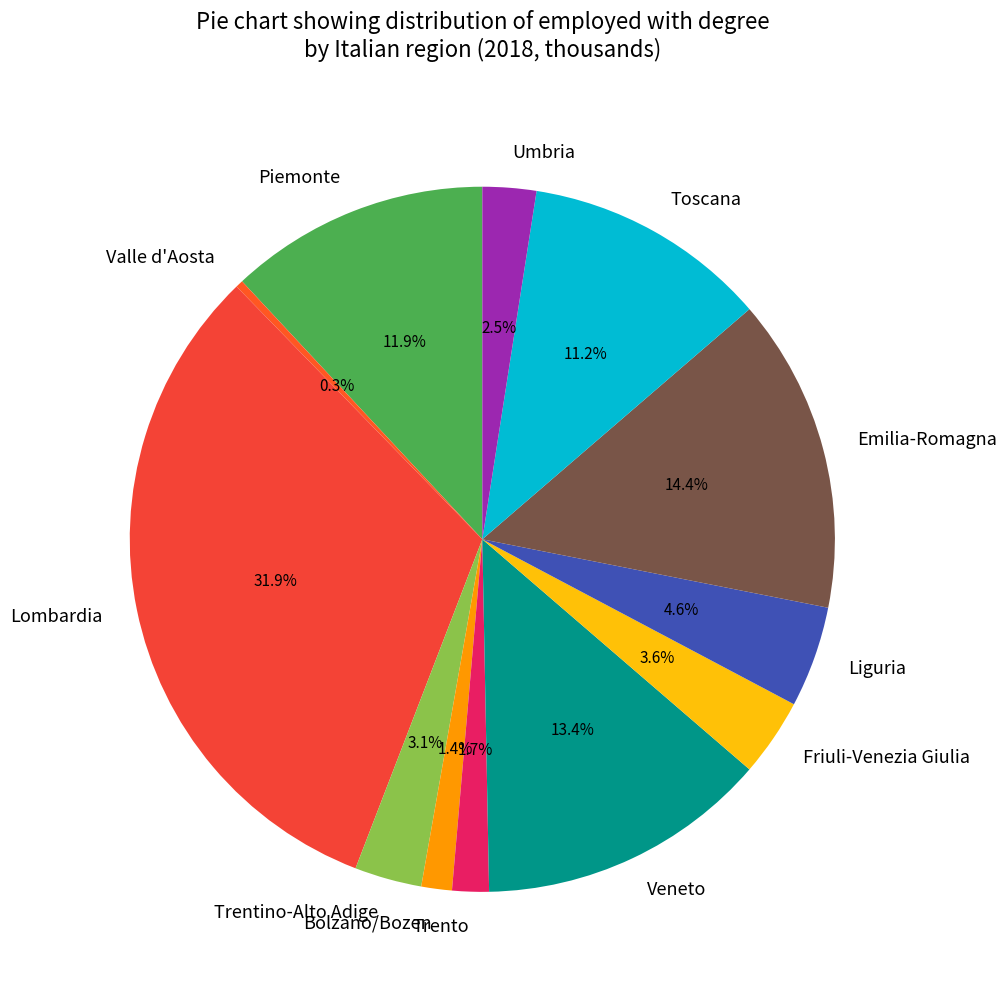

How many segments does this pie chart have?

12